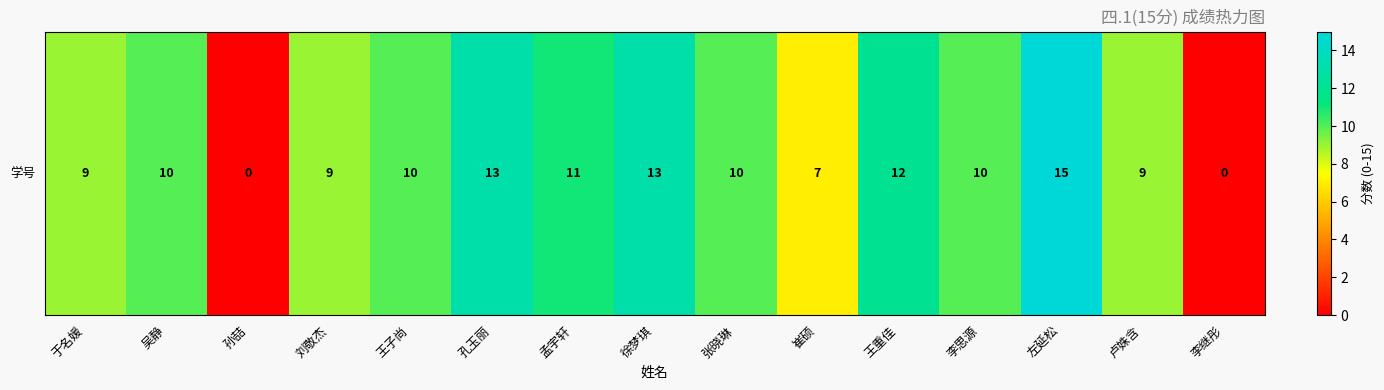

Read the value at 刘敬杰.

9